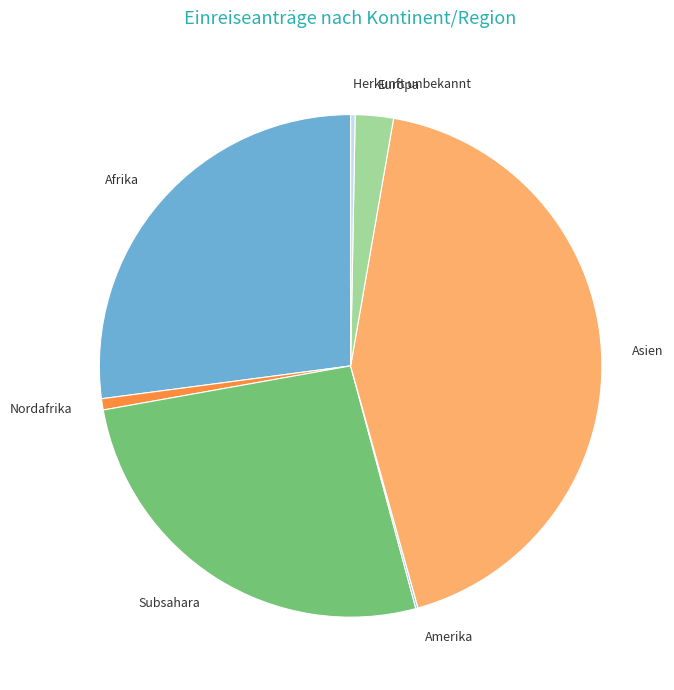

Between Asien and Herkunft unbekannt, which is larger?

Asien